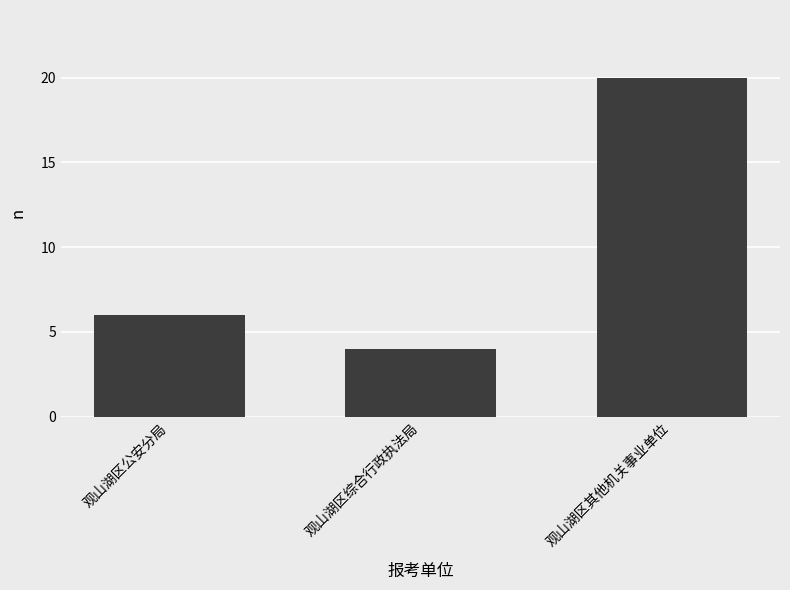

What is the ratio of the value at 观山湖区综合行政执法局 to the value at 观山湖区其他机关事业单位?

0.2